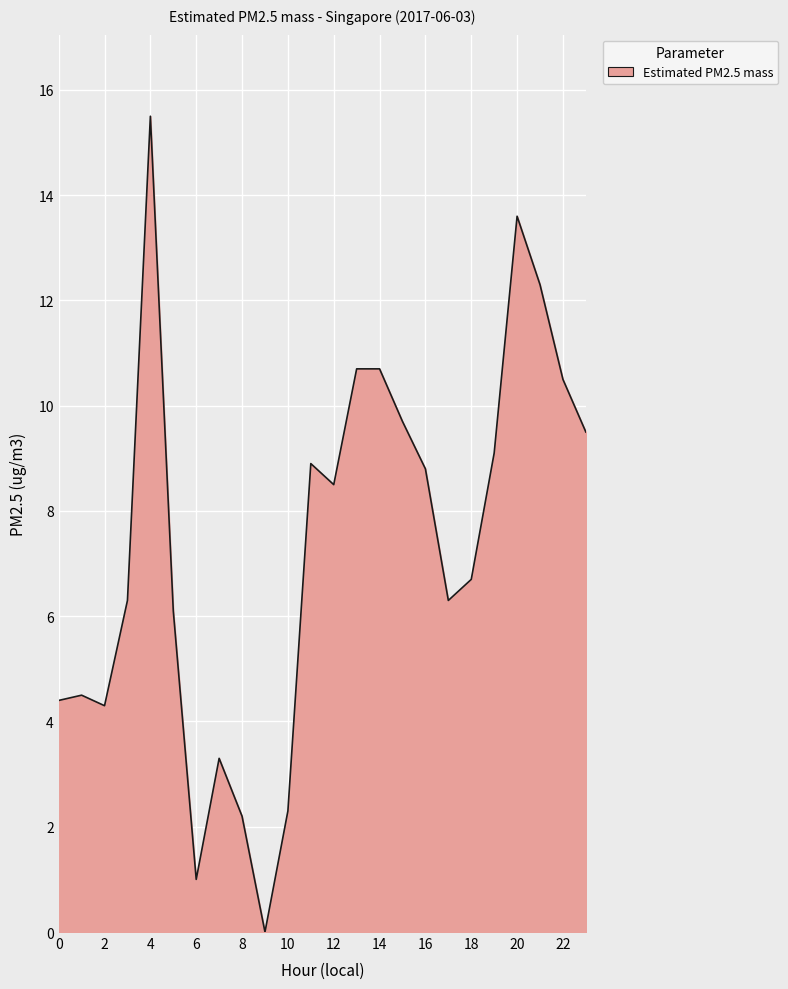

What is the greatest value displayed?

15.5